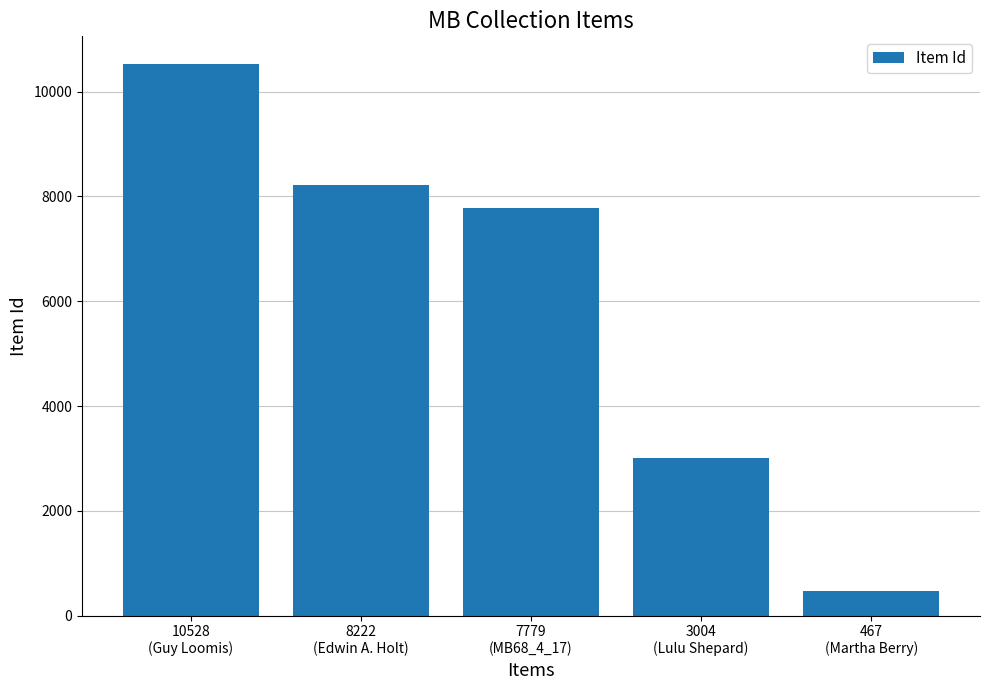

Which category has the highest value across all series?

10528
(Guy Loomis)